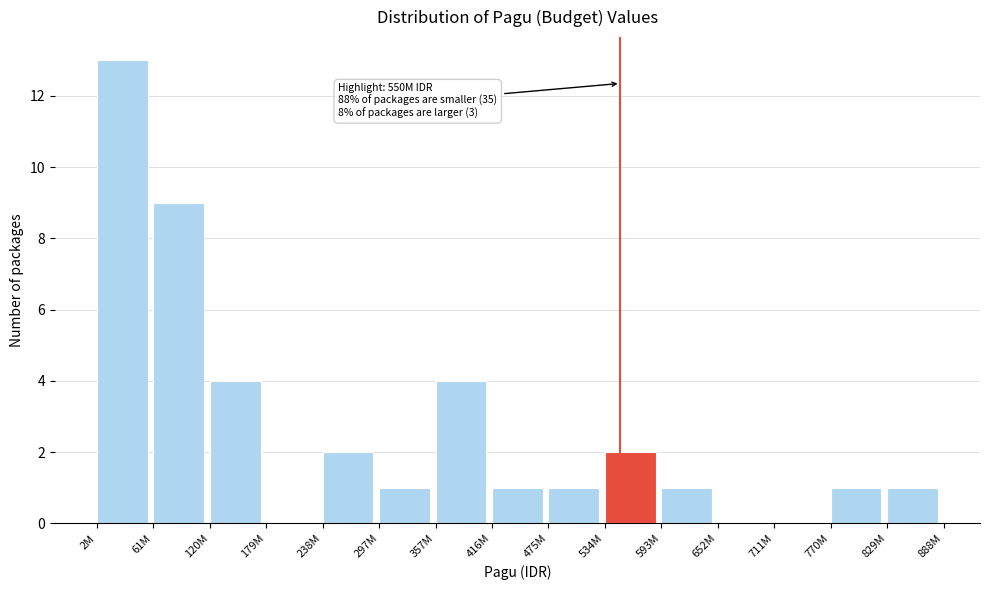

What is the maximum value shown in the chart?

13